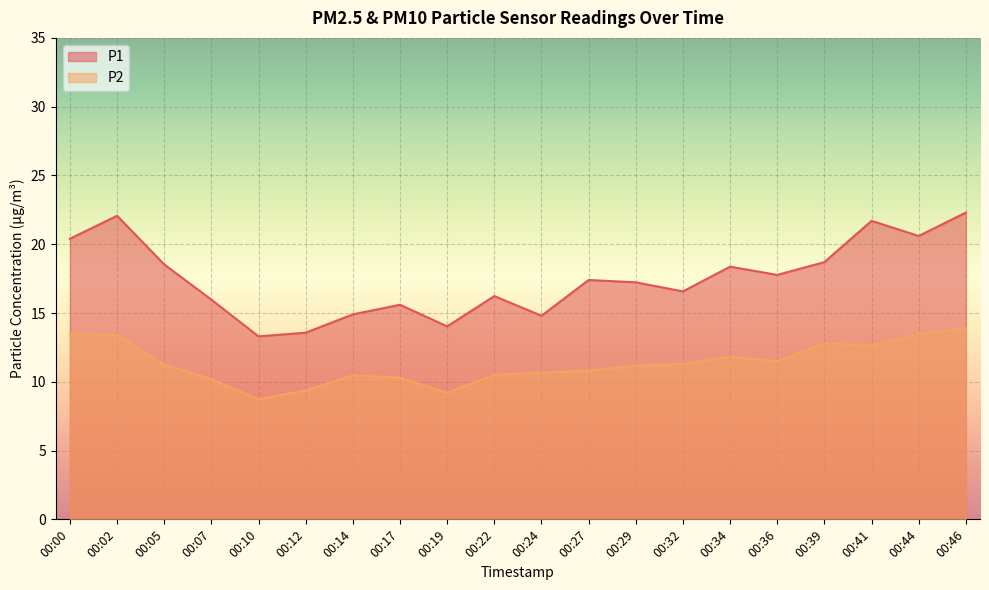

True or false: P2 and P1 intersect in this chart.

False